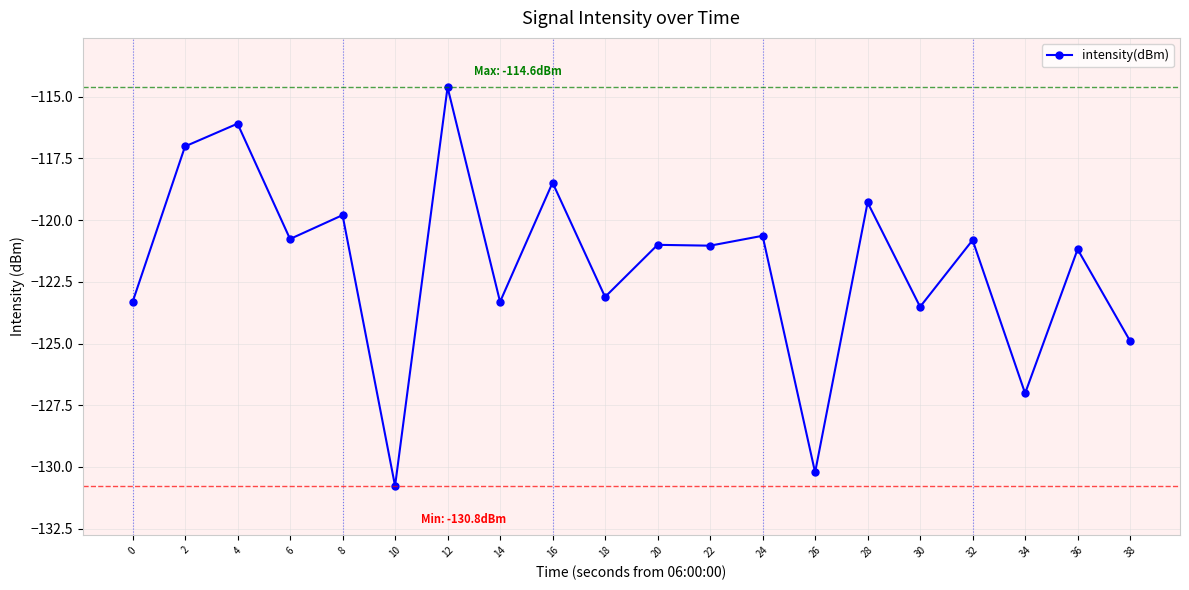

The chart shows a value of -123.3 at 0. True or false?

True